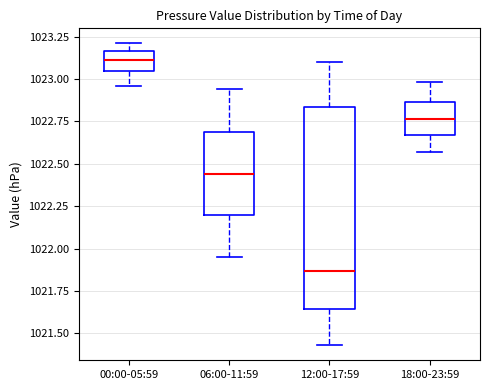

Where does the lower whisker of the box for 00:00-05:59 end on the y-axis? The values are not printed on the chart, so give them approximately, as read against the axis.

1022.95